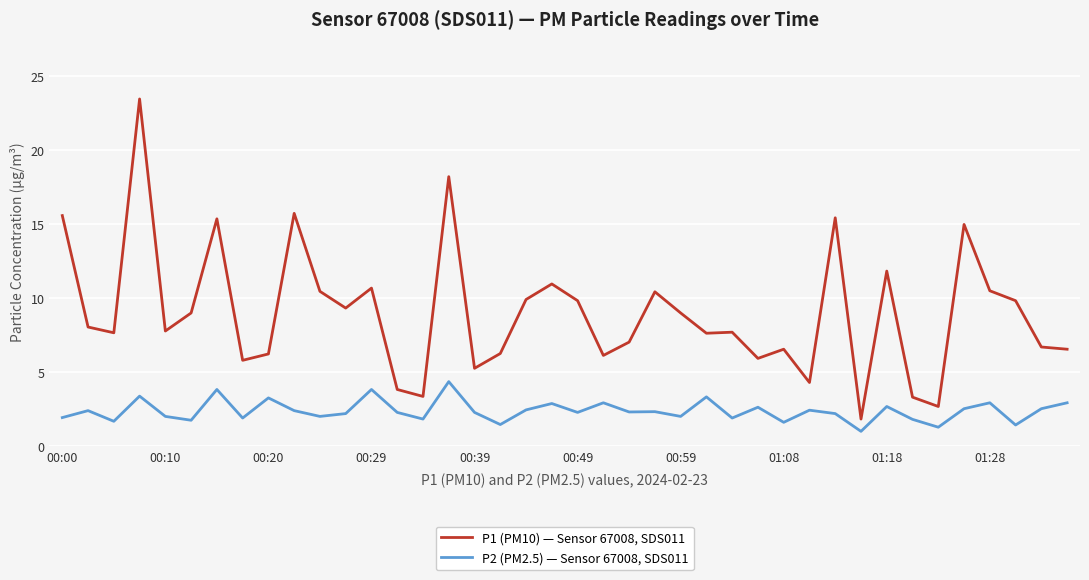

True or false: P2 (PM2.5) — Sensor 67008, SDS011 and P1 (PM10) — Sensor 67008, SDS011 intersect in this chart.

False